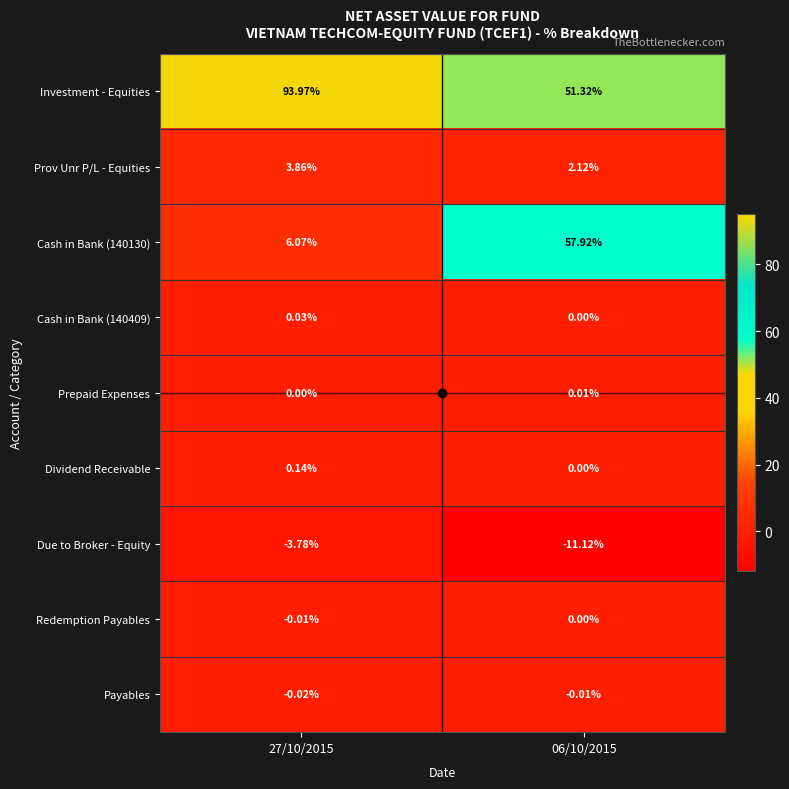

Rank the series at 27/10/2015 from lowest to highest value.

Due to Broker - Equity, Payables, Redemption Payables, Prepaid Expenses, Cash in Bank (140409), Dividend Receivable, Prov Unr P/L - Equities, Cash in Bank (140130), Investment - Equities